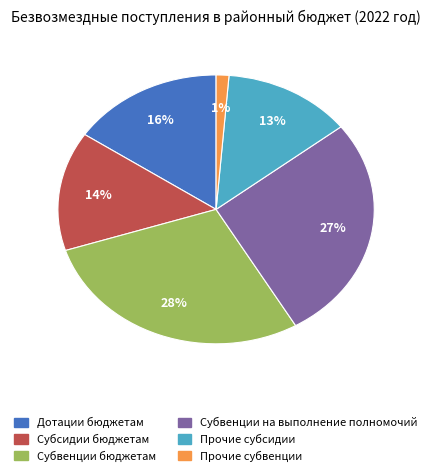

Which slice is the smallest?

Прочие субвенции